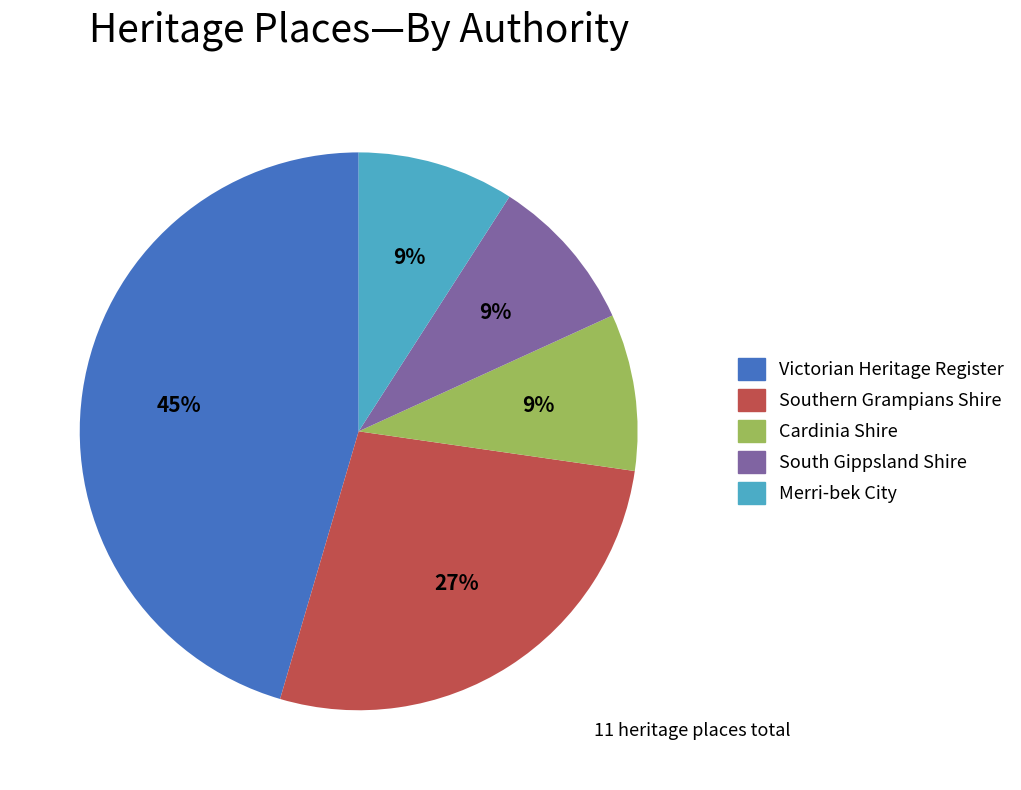

To the nearest percent, what is the combined percentage of Southern Grampians Shire and South Gippsland Shire?

36%